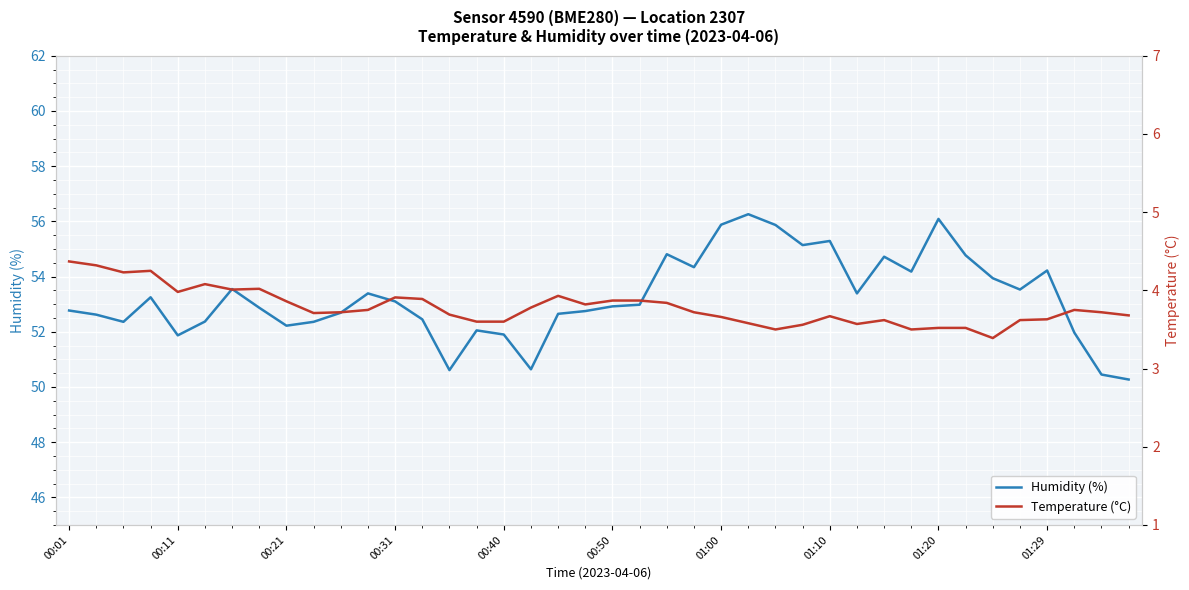

Rank the series by their maximum value, from lowest to highest.

Temperature (°C), Humidity (%)